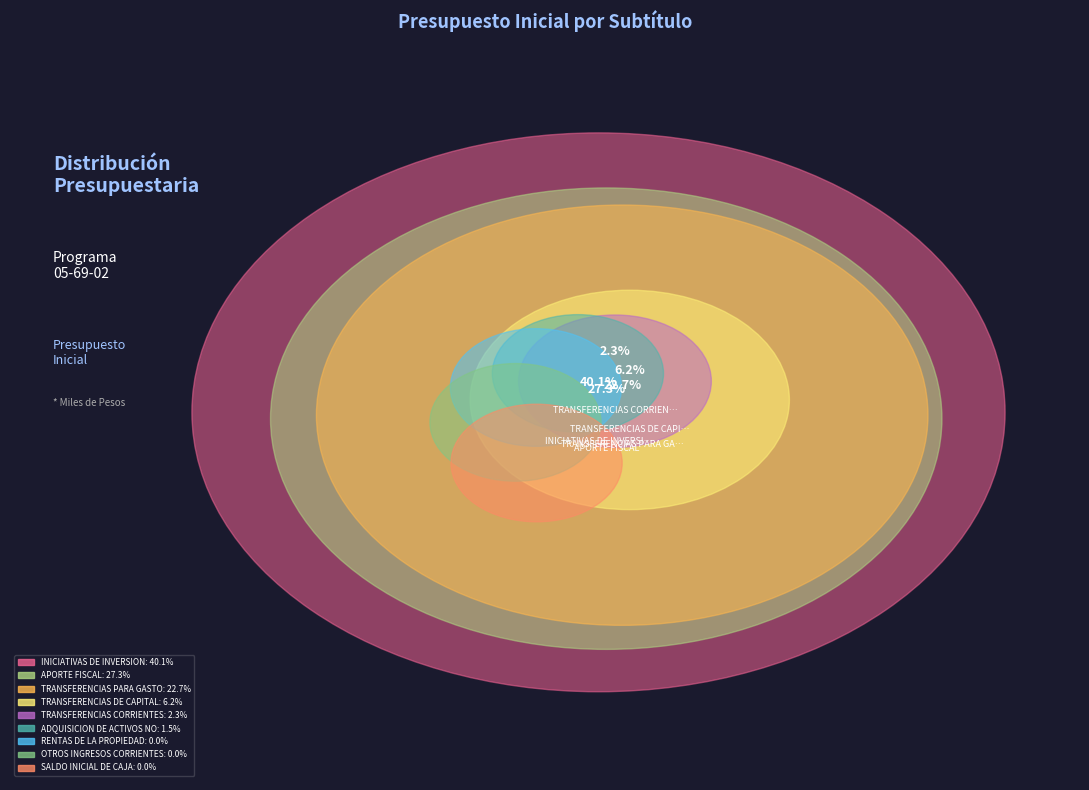

The INICIATIVAS DE INVERSION slice represents 26% of the pie. True or false?

False